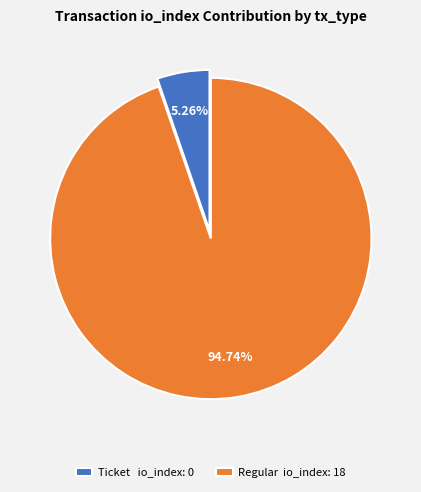

Is it true that Ticket is 1% of the pie?

False